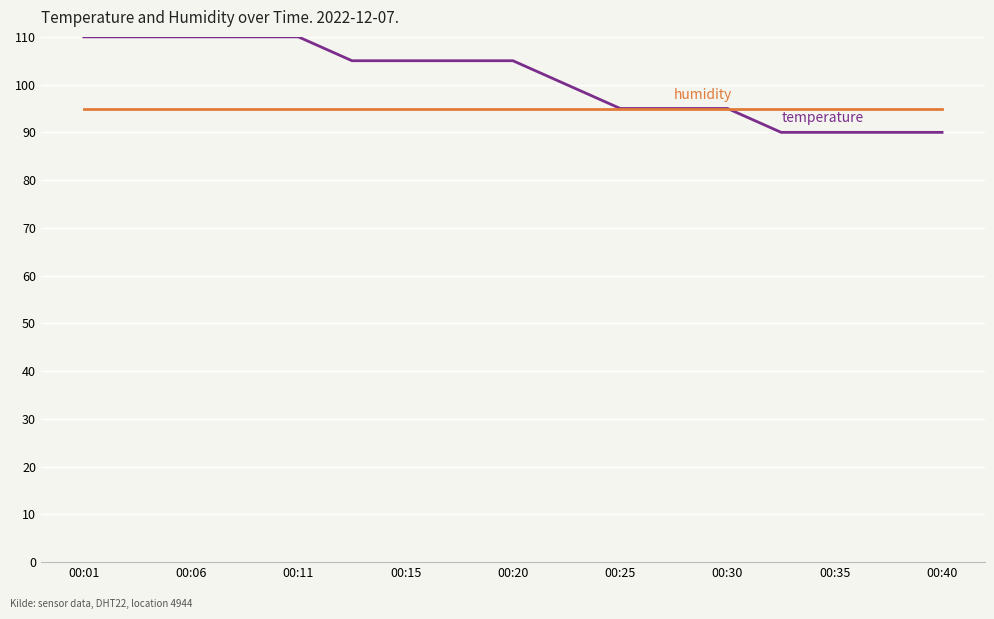

What is the greatest value displayed?

110.0